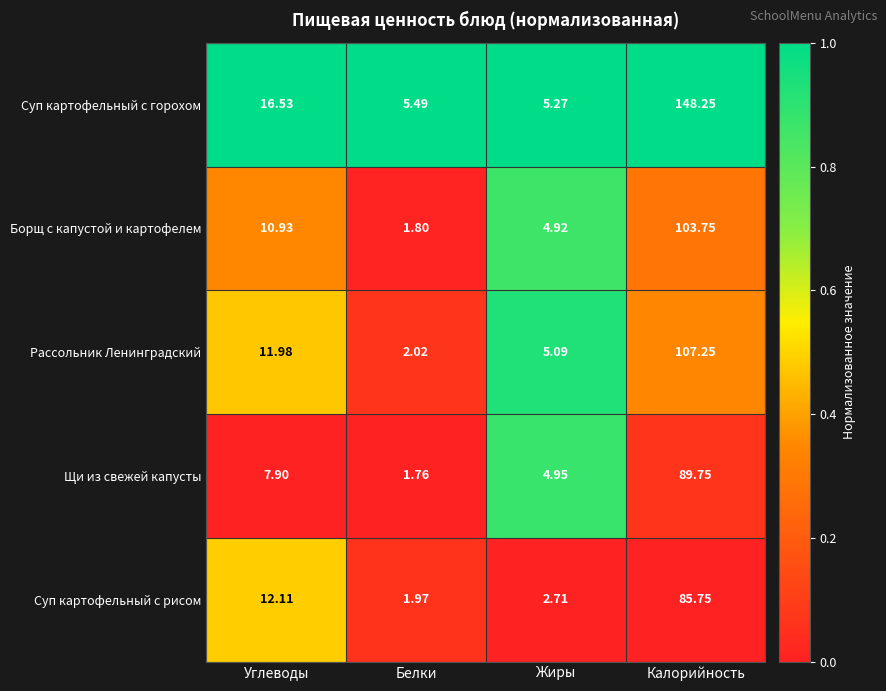

At which category is the sum across all series the highest?

Калорийность